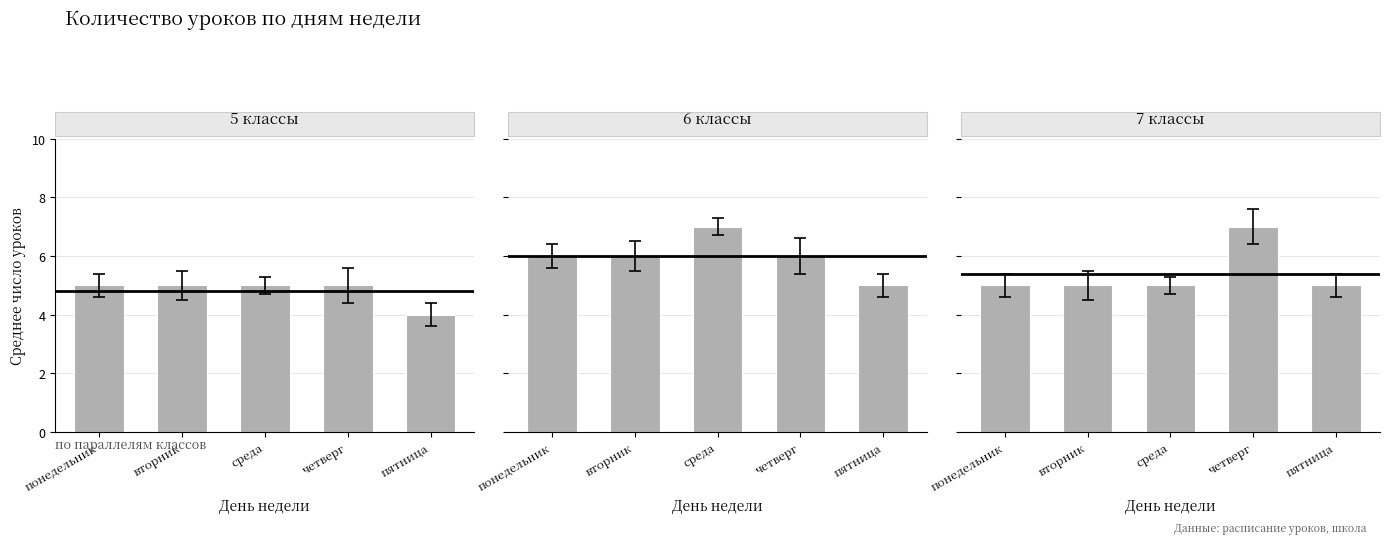

What is the difference between the second highest and minimum values in the 6 классы series?

1